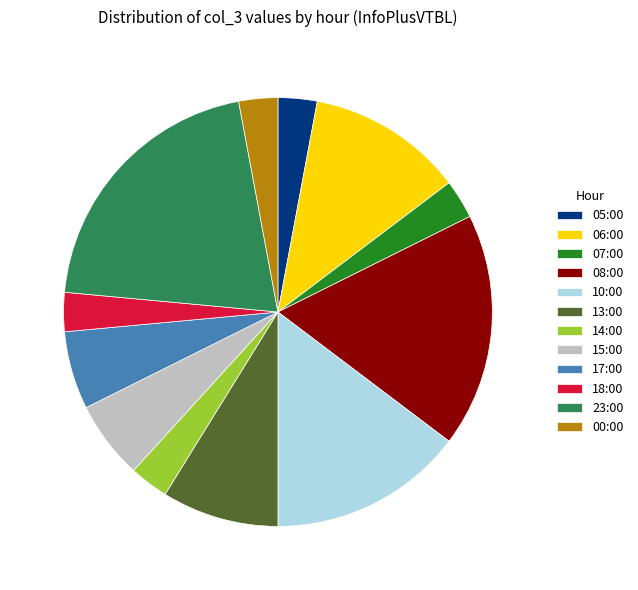

Is it true that 08:00 is 18% of the pie?

True